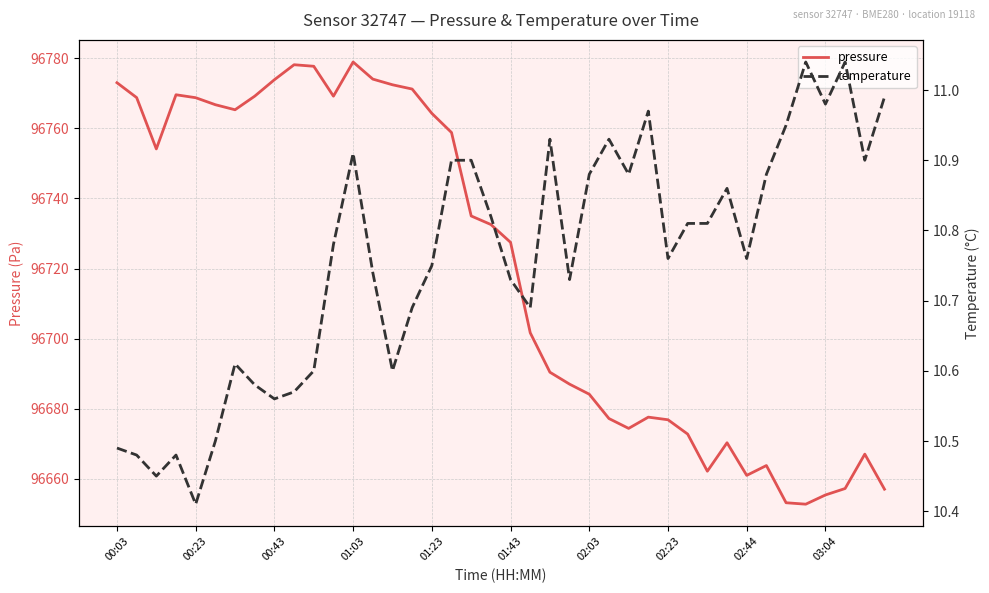

What are all the series names shown in the legend?

pressure, temperature